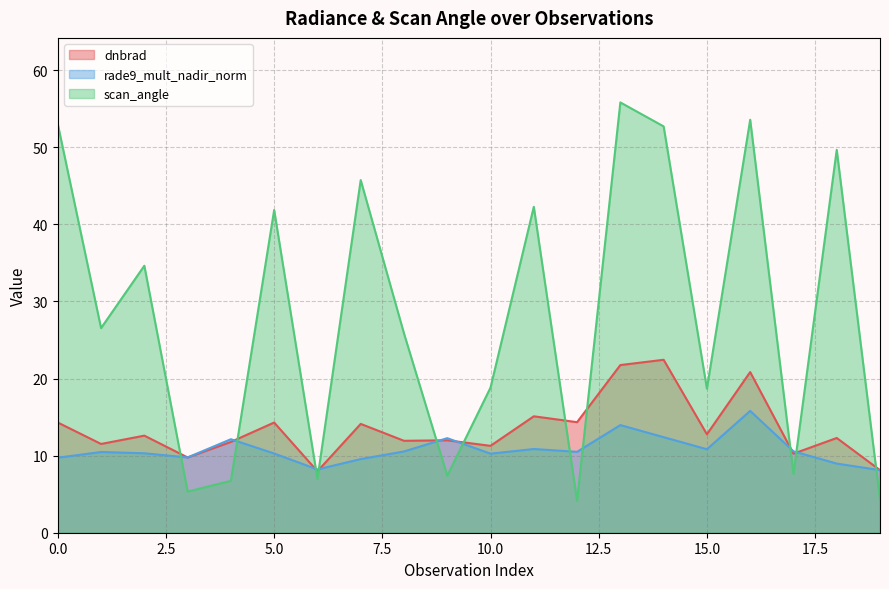

Between which two adjacent categories do dnbrad and scan_angle first intersect?

2 and 3